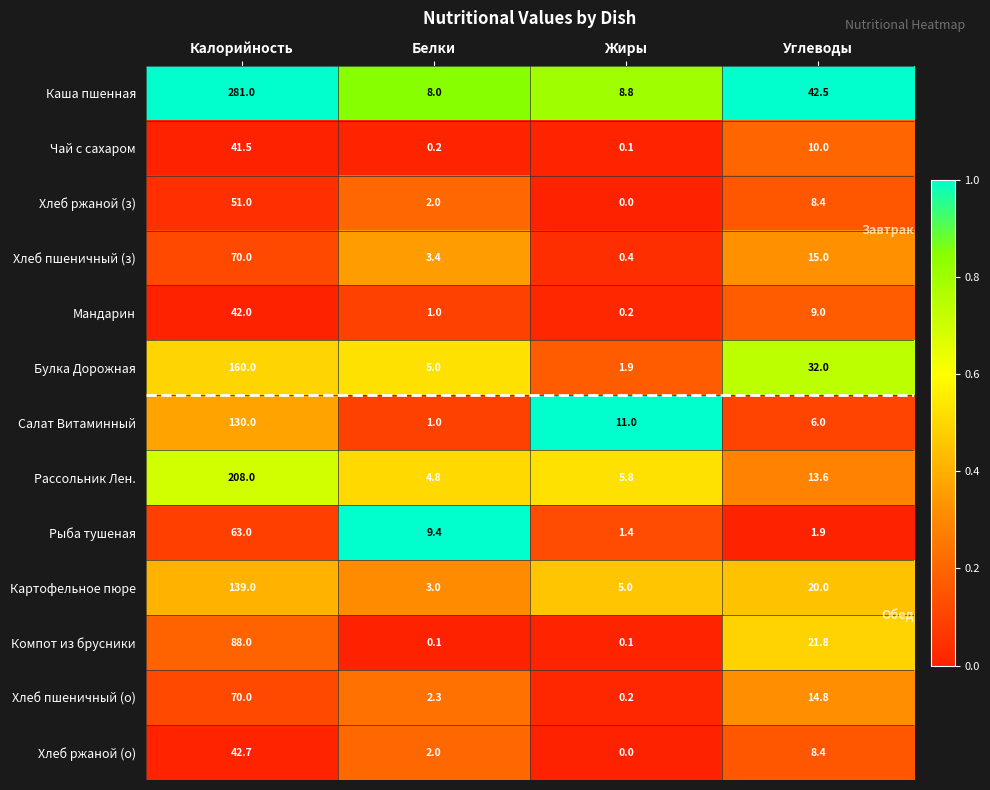

Is it true that Каша пшенная equals 8.0 at Белки?

True